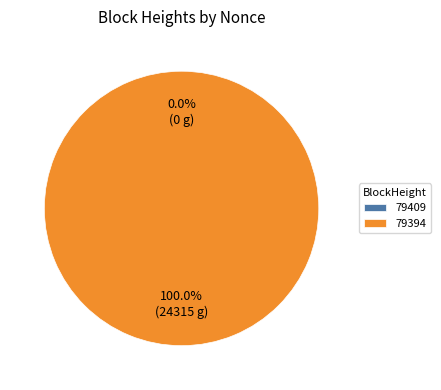

Between 79394 and 79409, which is larger?

79394